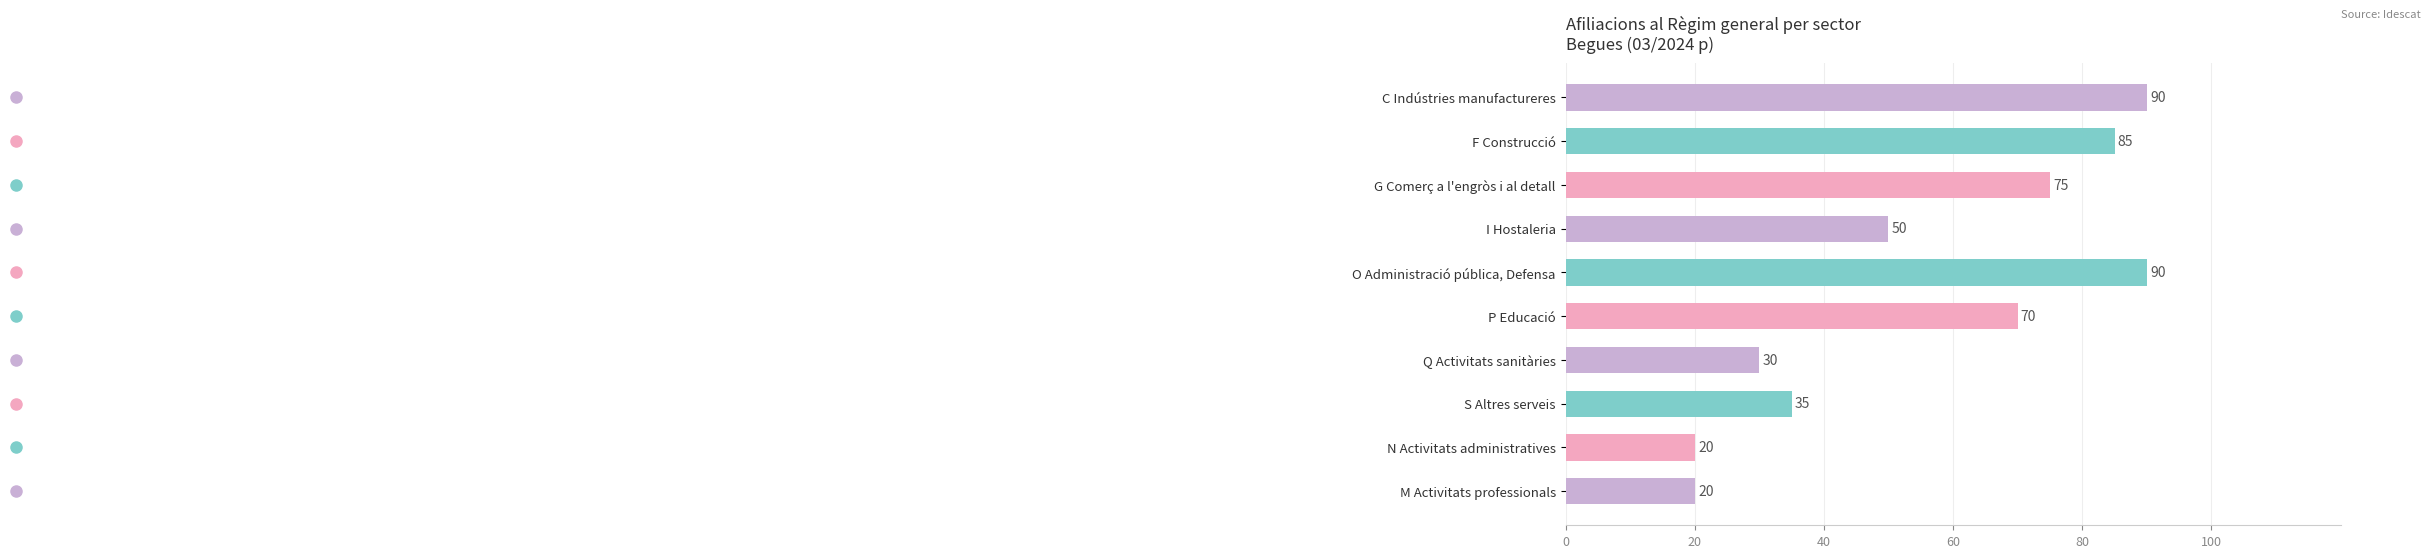

How many values are below 70?

5